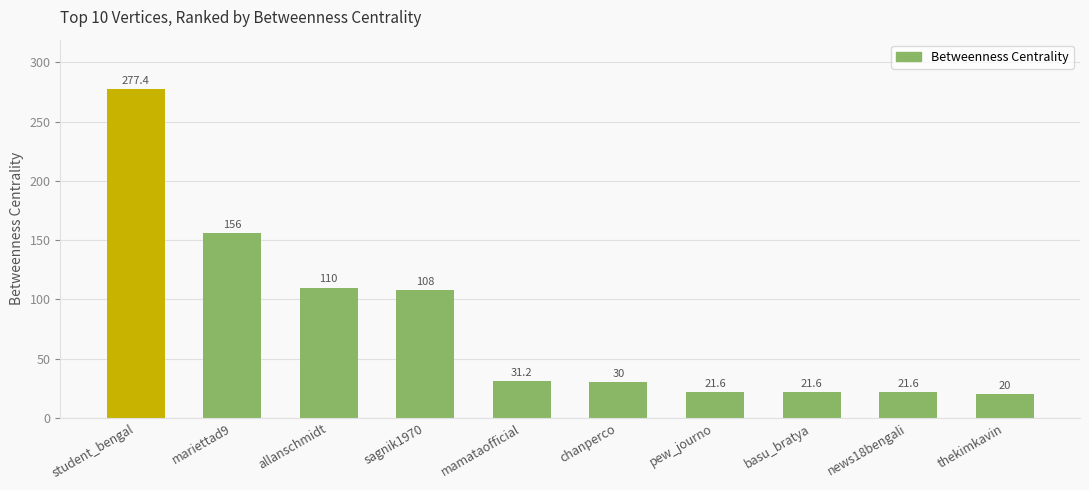

Reading left to right, transcribe all the data shown in this chart.

277.4	156.0	110.0	108.0	31.2	30.0	21.6	21.6	21.6	20.0